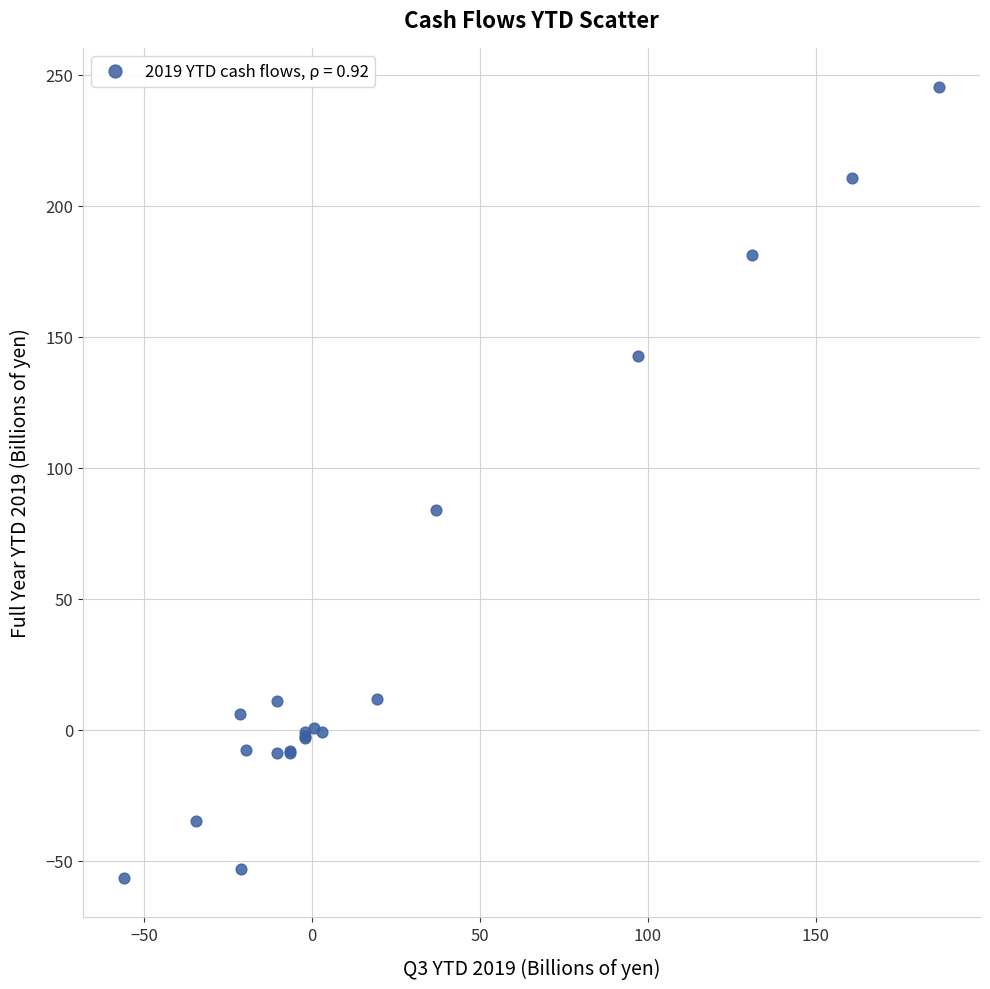

What Y value in the scatter plot is closest to 94?

83.9